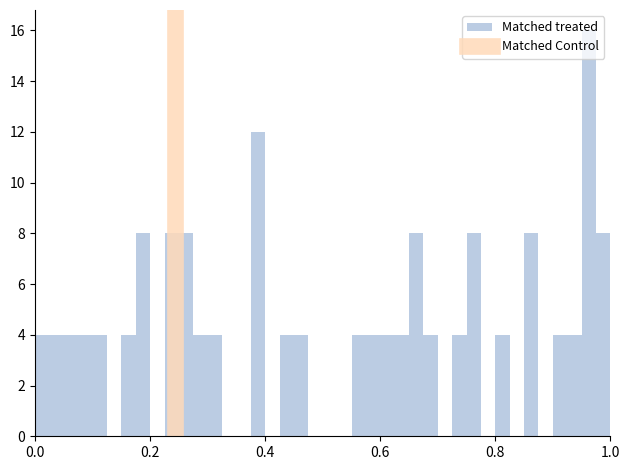

Read against the x-axis, roughly where is the centre of the tallest bar?

0.96